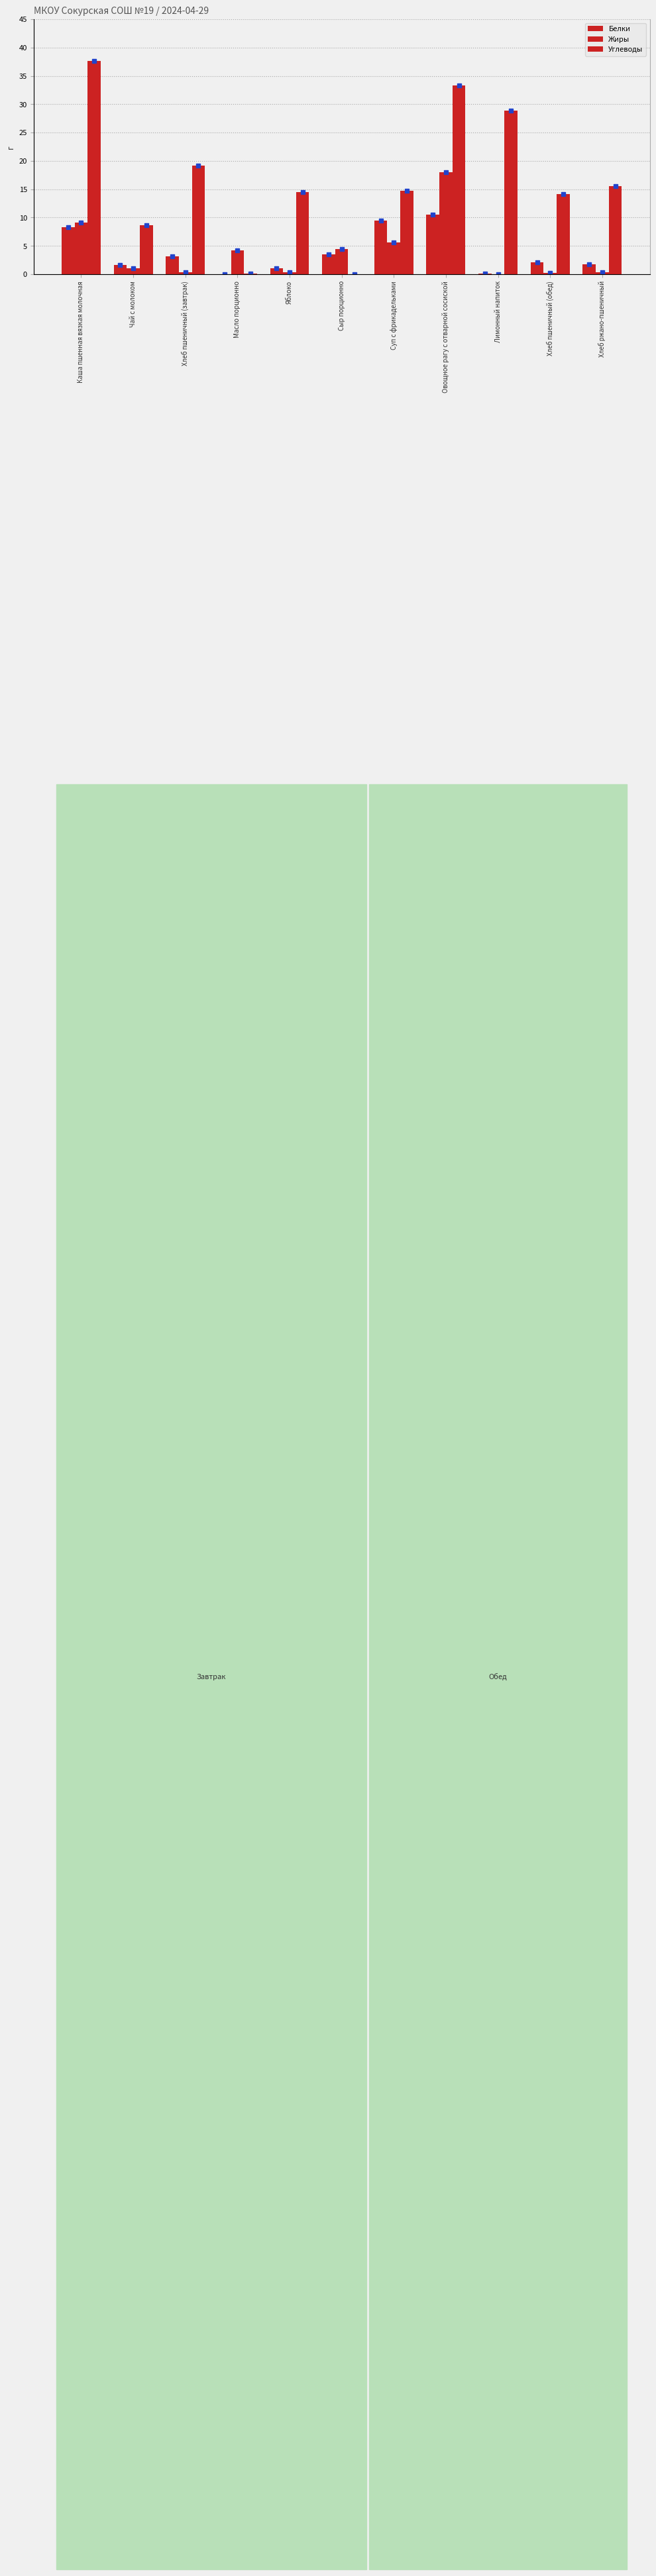

List the labels in order of Белки value, smallest first.

Масло порционно, Лимонный напиток, Яблоко, Чай с молоком, Хлеб ржано-пшеничный, Хлеб пшеничный (обед), Хлеб пшеничный (завтрак), Сыр порционно, Каша пшенная вязкая молочная, Суп с фрикадельками, Овощное рагу с отварной сосиской